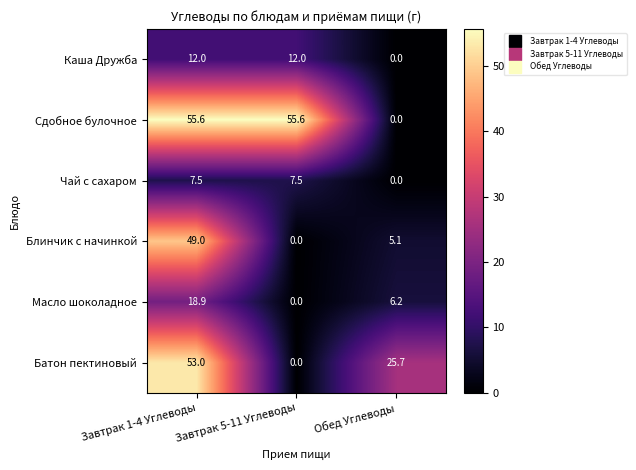

Where is Чай с сахаром nearest to the value 3?

Обед Углеводы